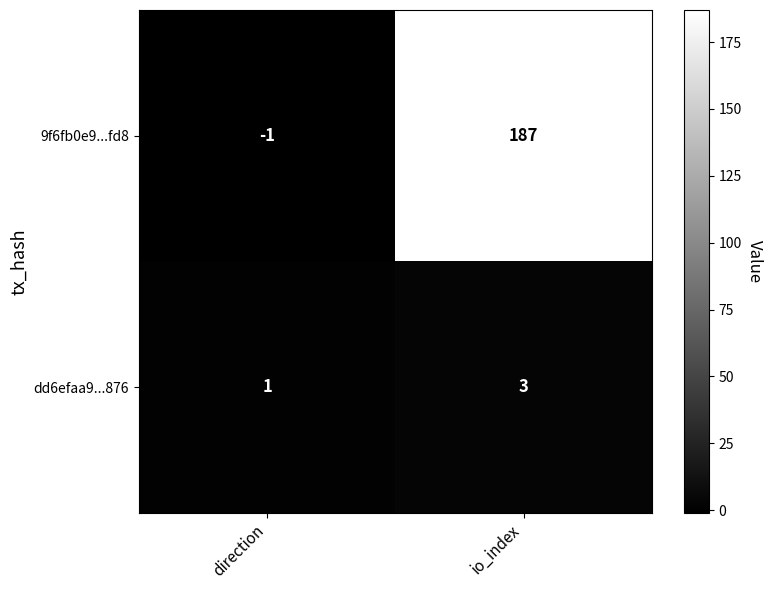

How many distinct data groups are displayed?

2